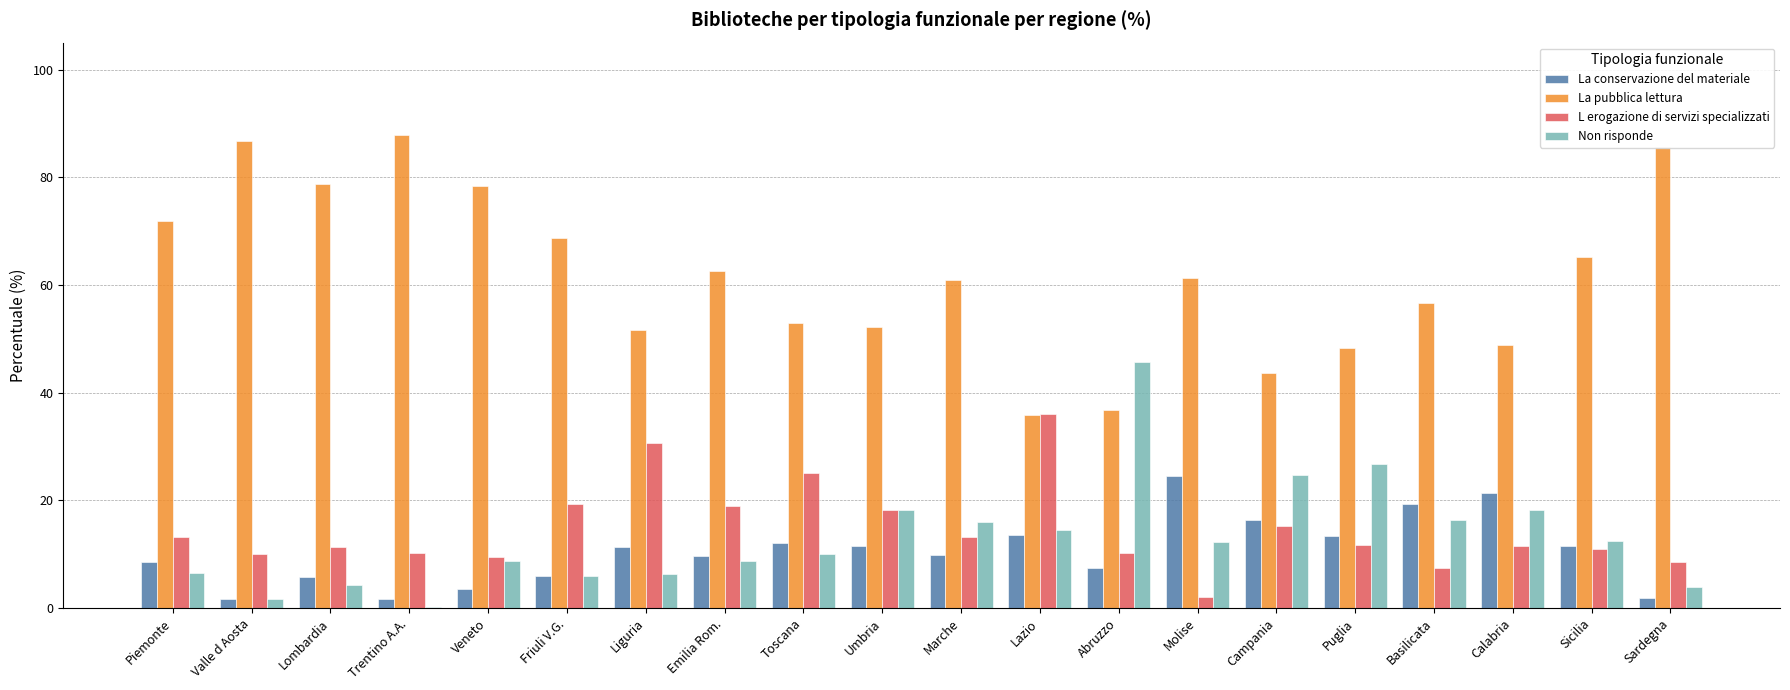

What is the maximum value shown in the chart?

87.9